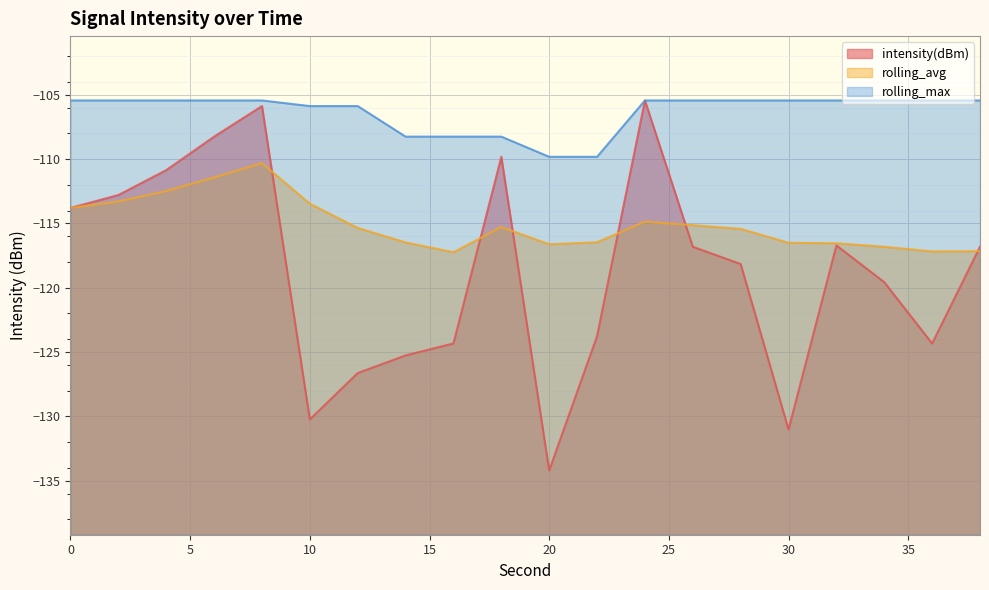

Is the value of intensity(dBm) at 22 greater than the value of rolling_max at 0?

No